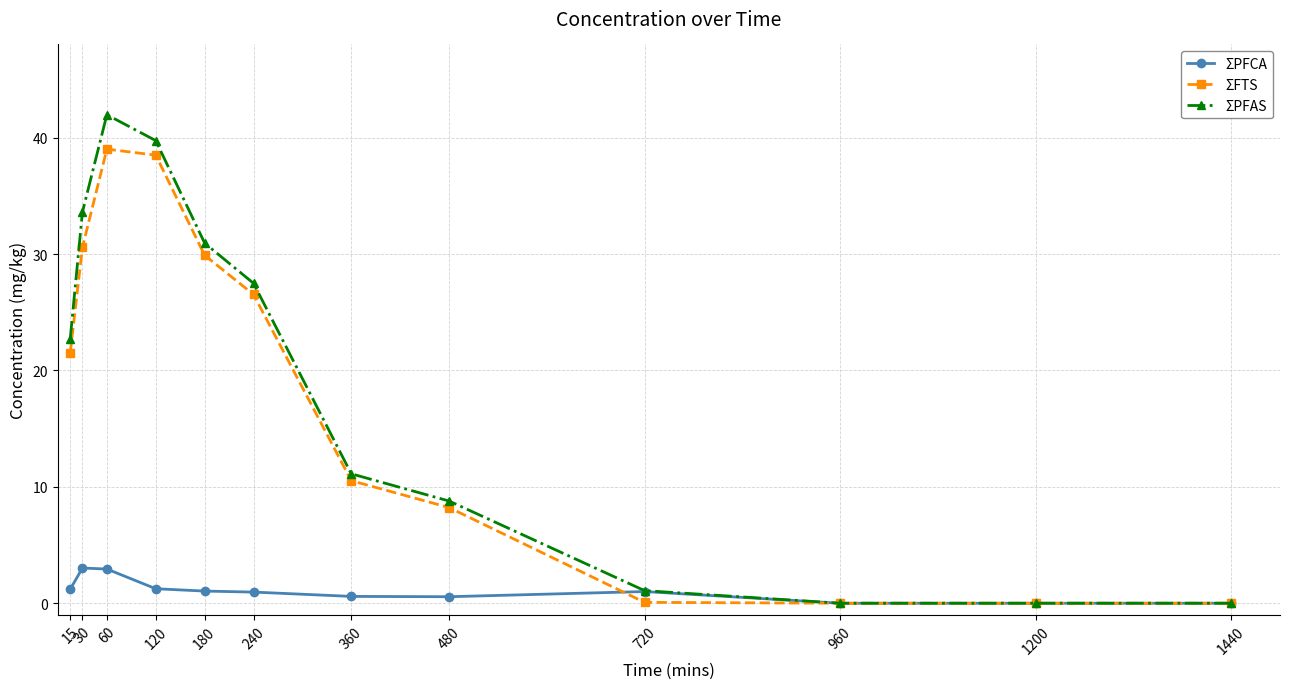

What is the maximum value shown in the chart?

42.0